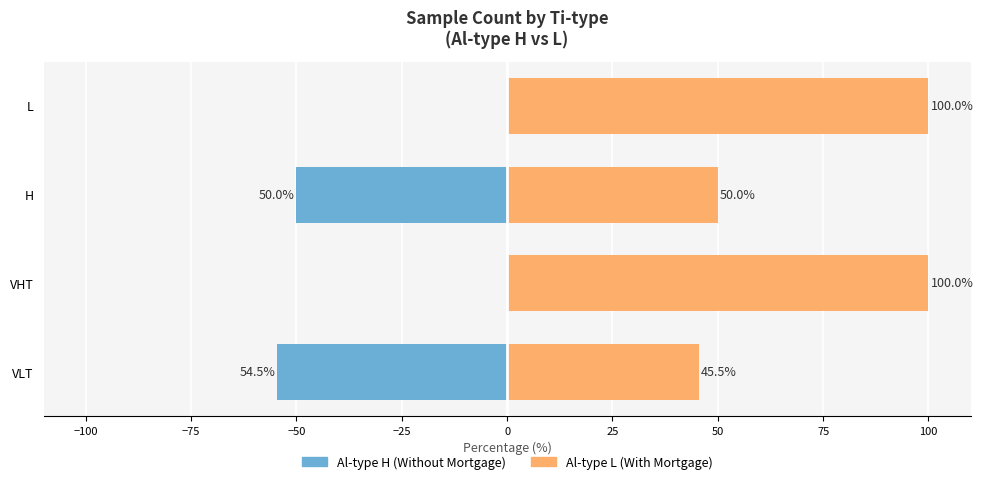

Reading left to right, transcribe all the data shown in this chart.

Al-type H (Without Mortgage): -54.5	0.0	-50.0	0.0
Al-type L (With Mortgage): 45.5	100.0	50.0	100.0